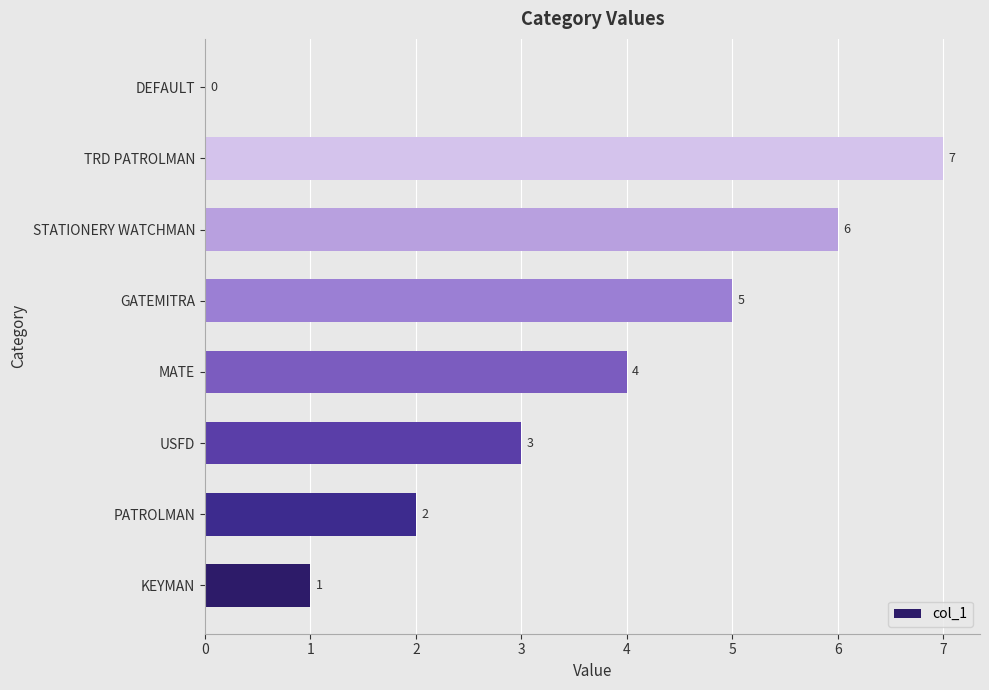

Which category has the highest value across all series?

TRD PATROLMAN